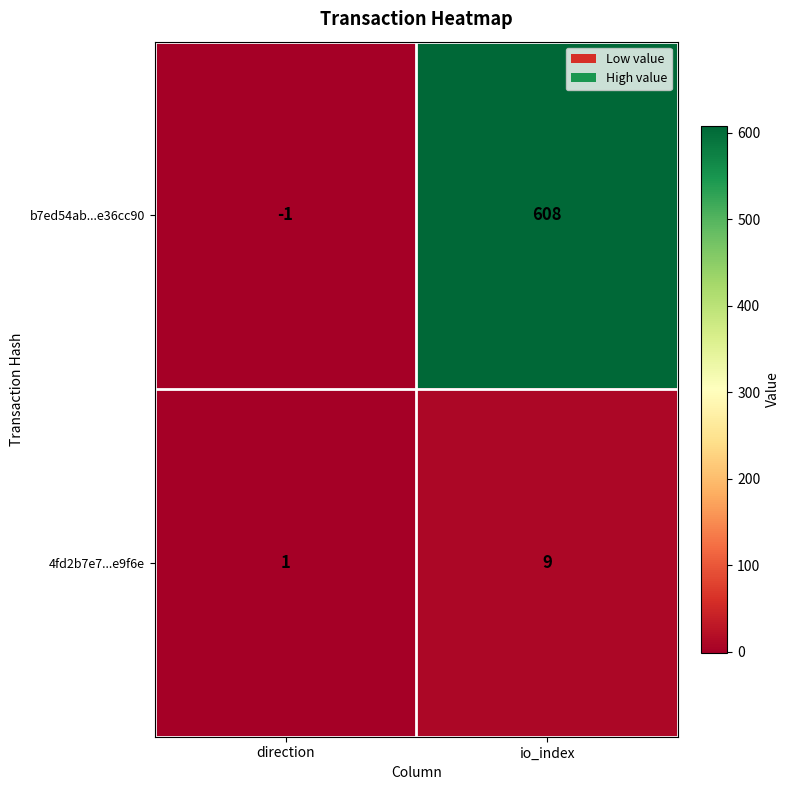

List the labels in order of b7ed54ab...e36cc90 value, smallest first.

direction, io_index